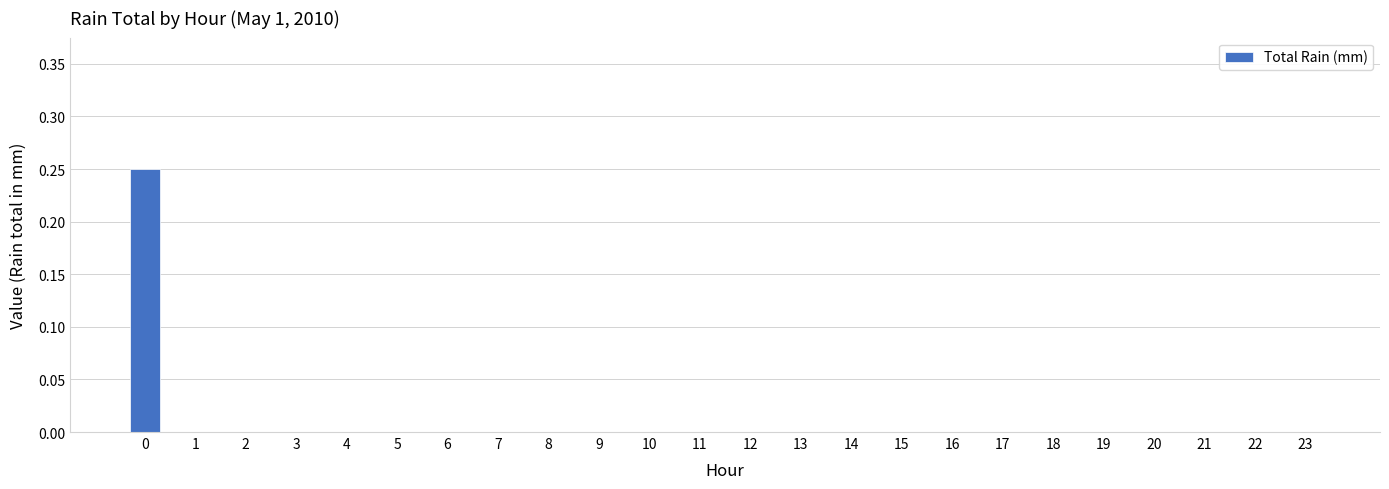

True or false: the data shows 0.0 at 11.

True